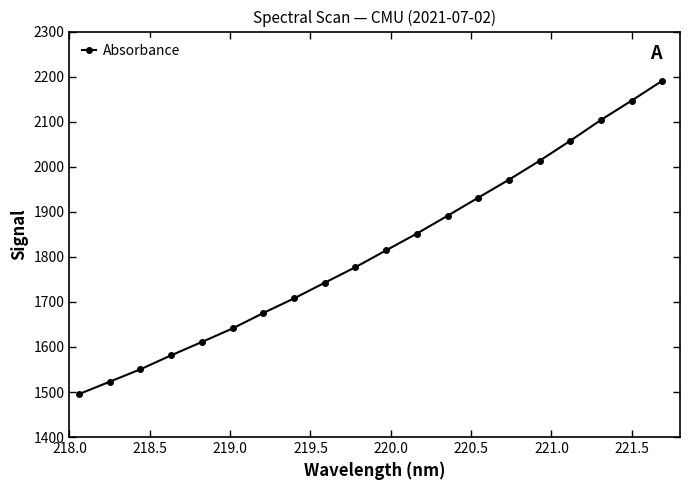

What is the average value?

1813.9